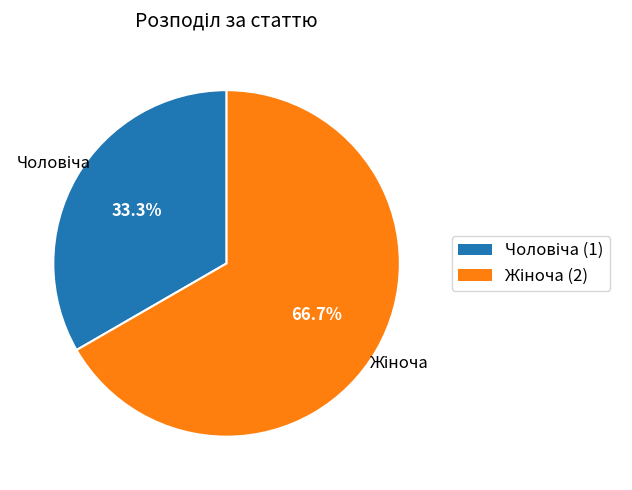

How many segments does this pie chart have?

2